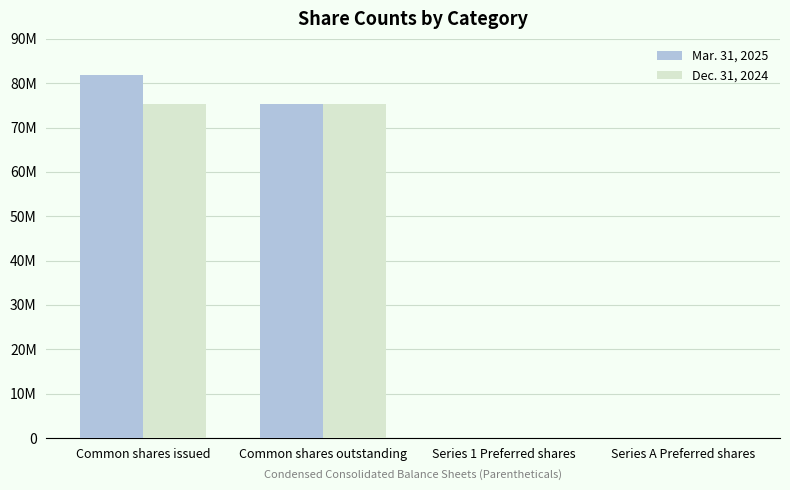

Reading left to right, transcribe all the data shown in this chart.

Mar. 31, 2025: Common shares issued=81785011	Common shares outstanding=75353889	Series 1 Preferred shares=329	Series A Preferred shares=2300
Dec. 31, 2024: Common shares issued=75353889	Common shares outstanding=75353889	Series 1 Preferred shares=329	Series A Preferred shares=2300